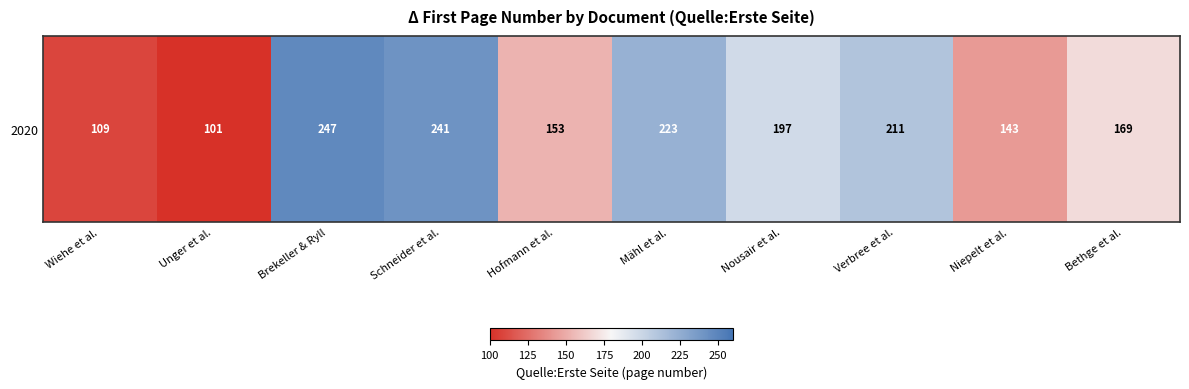

At which category does the chart reach its peak across all series?

Brekeller & Ryll